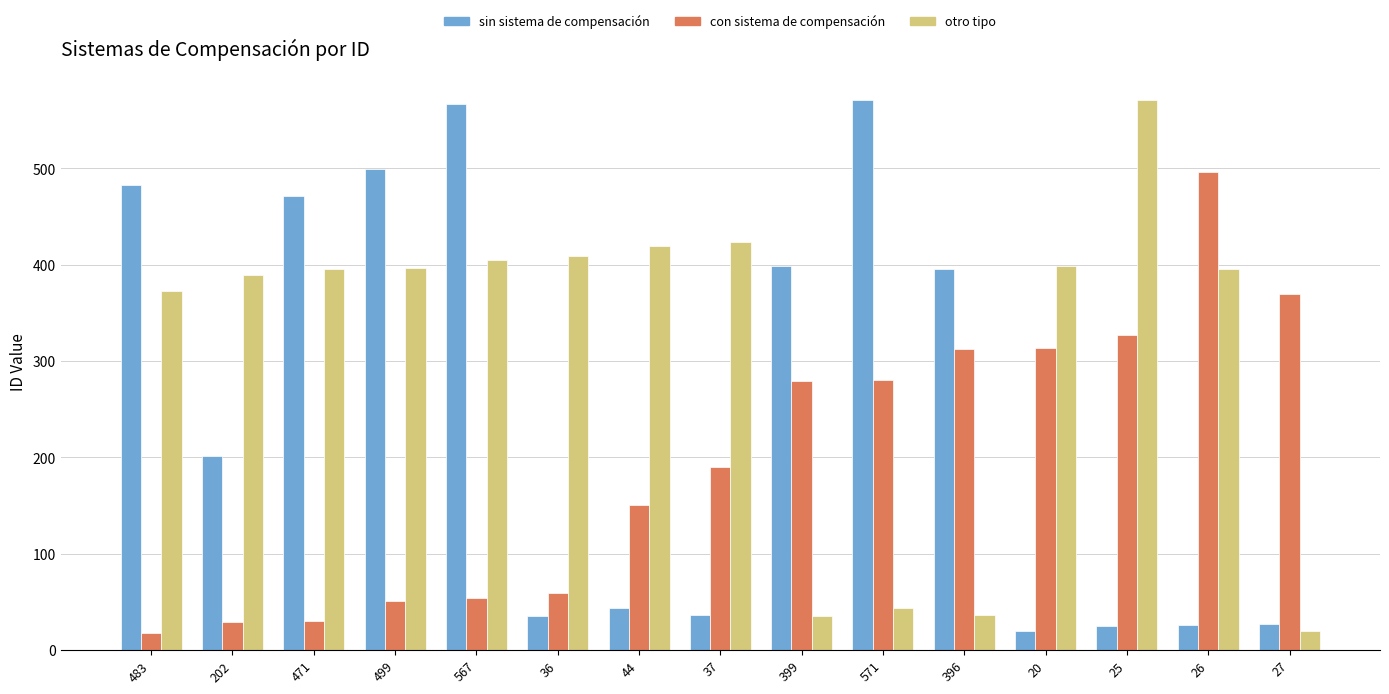

Rank the series by their average value, from lowest to highest.

con sistema de compensación, sin sistema de compensación, otro tipo